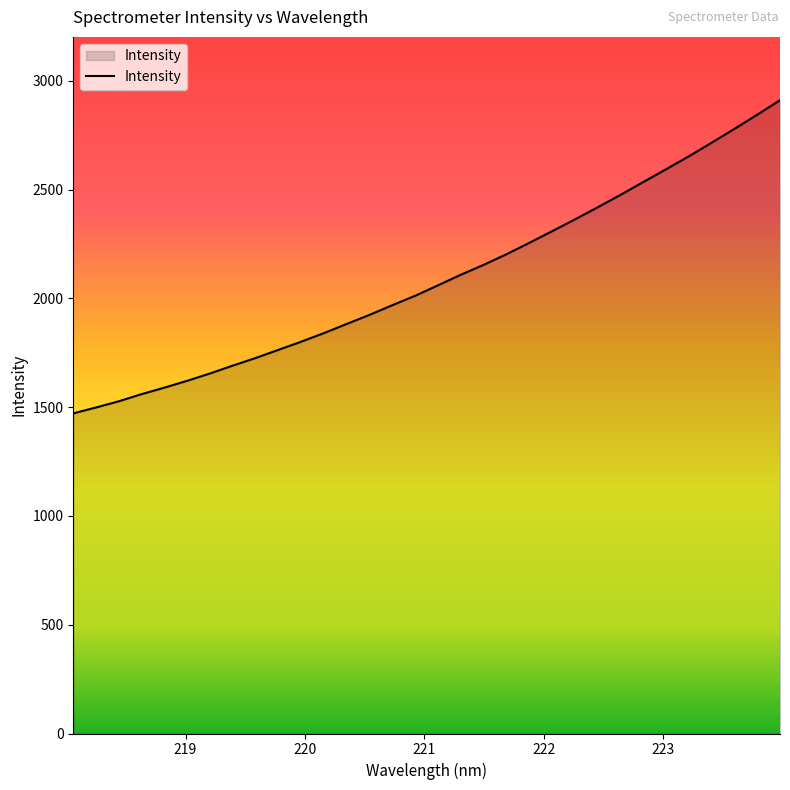

What is the sum of all values?

66913.1